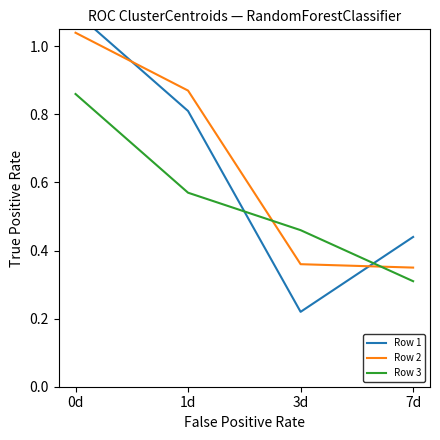

List the series in order of their peak value, lowest first.

Row 3, Row 2, Row 1